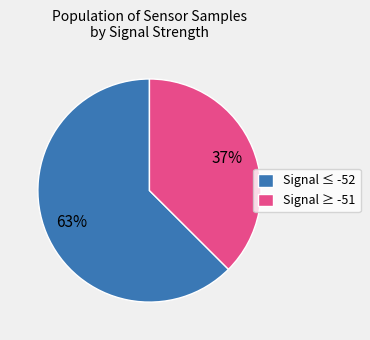

Do Signal ≤ -52 and Signal ≥ -51 together represent more than half of the pie?

Yes